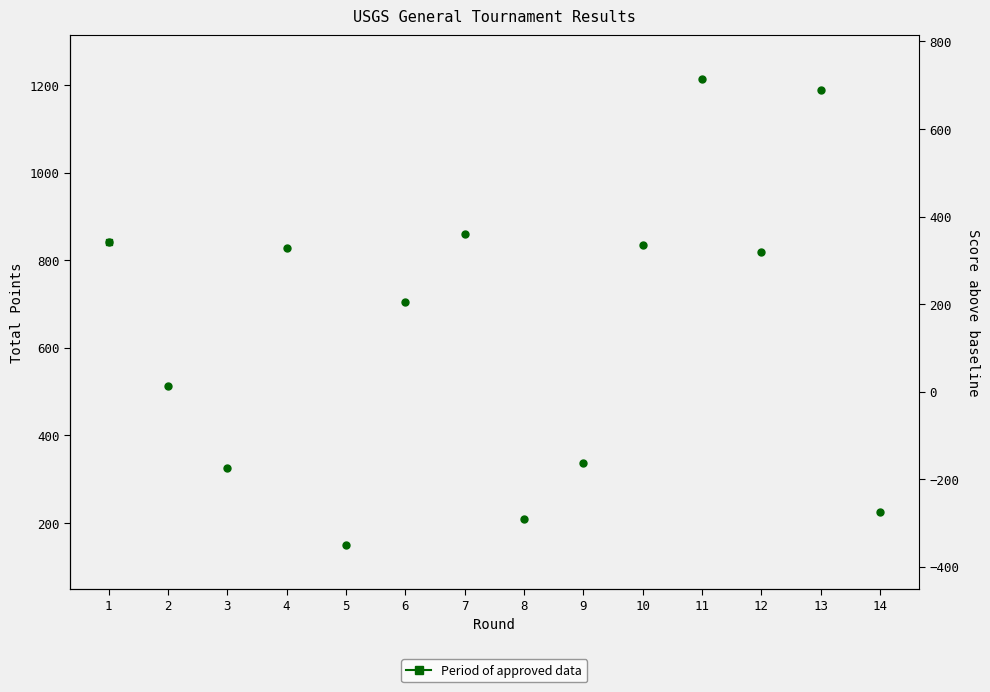

List the labels in order of value, smallest first.

5, 8, 14, 3, 9, 2, 6, 12, 4, 10, 1, 7, 13, 11